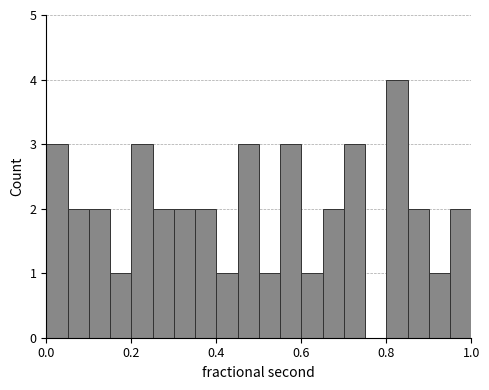

Around what value on the x-axis is the tallest bar? Give the approximate position of its centre, as read against the axis.

0.82